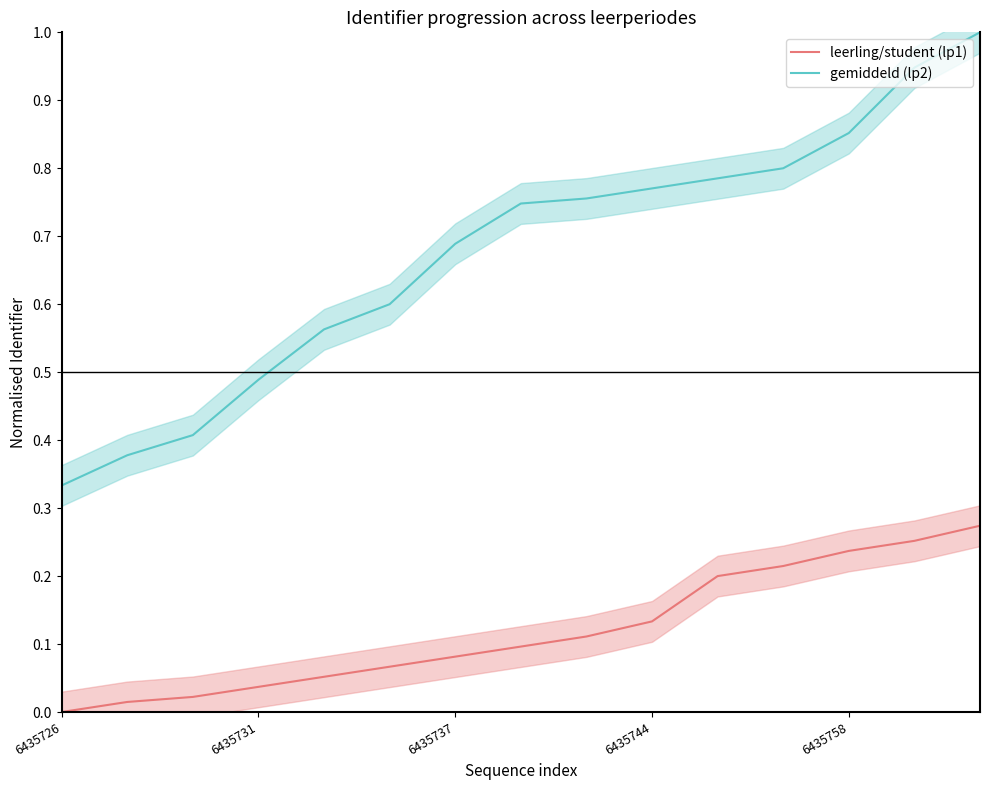

What is the sum of all gemiddeld (lp2) values?

10.1